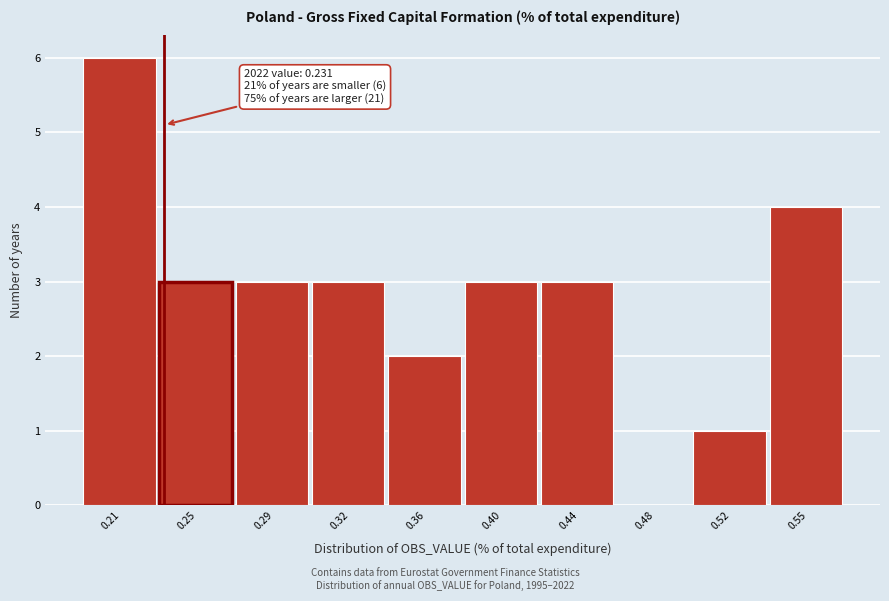

Reading left to right, transcribe all the data shown in this chart.

0.21=6	0.25=3	0.29=3	0.32=3	0.36=2	0.40=3	0.44=3	0.48=0	0.52=1	0.55=4